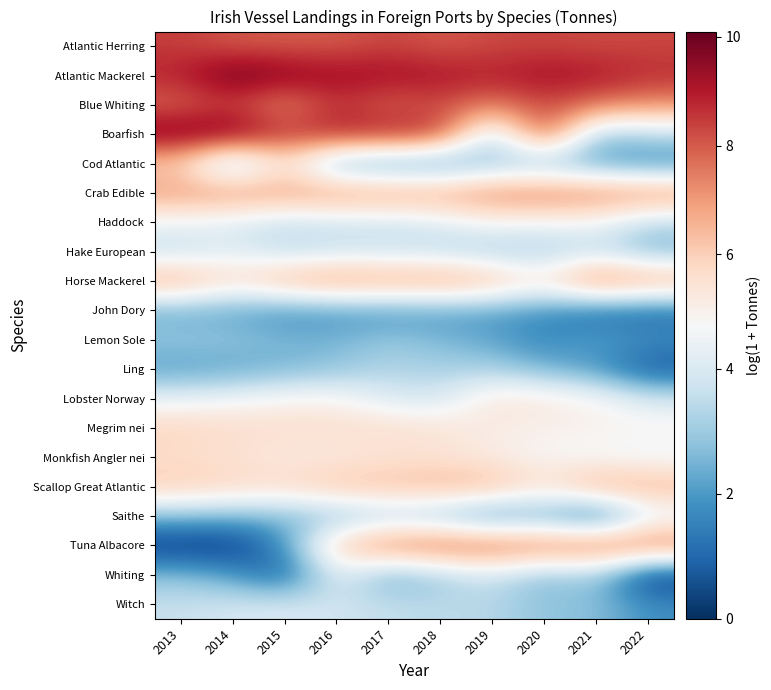

Reading right to left, transcribe all the data shown in this chart.

Atlantic Herring: 2022=8.3	2021=8.2	2020=8.3	2019=8.3	2018=8.0	2017=8.3	2016=8.0	2015=8.0	2014=8.0	2013=8.4
Atlantic Mackerel: 2022=8.7	2021=9.1	2020=9.3	2019=9.0	2018=9.2	2017=9.3	2016=9.4	2015=9.7	2014=10.1	2013=8.9
Blue Whiting: 2022=7.2	2021=7.7	2020=8.4	2019=7.5	2018=8.3	2017=7.8	2016=8.7	2015=7.1	2014=8.4	2013=7.7
Boarfish: 2022=3.5	2021=2.8	2020=8.6	2019=3.1	2018=8.7	2017=9.0	2016=9.0	2015=8.6	2014=9.9	2013=10.0
Cod Atlantic: 2022=1.6	2021=2.1	2020=2.6	2019=2.7	2018=1.8	2017=1.9	2016=2.2	2015=5.6	2014=2.4	2013=5.9
Crab Edible: 2022=7.4	2021=7.4	2020=7.6	2019=7.4	2018=7.0	2017=7.1	2016=7.2	2015=7.0	2014=7.2	2013=7.0
Haddock: 2022=3.4	2021=4.7	2020=4.6	2019=4.8	2018=4.1	2017=3.7	2016=3.8	2015=3.6	2014=4.1	2013=4.5
Hake European: 2022=2.6	2021=3.5	2020=3.0	2019=3.0	2018=3.4	2017=3.7	2016=3.7	2015=3.5	2014=4.2	2013=3.5
Horse Mackerel: 2022=7.1	2021=7.9	2020=5.4	2019=6.7	2018=7.2	2017=7.0	2016=7.3	2015=6.8	2014=5.7	2013=7.0
John Dory: 2022=1.1	2021=1.1	2020=1.8	2019=2.1	2018=2.1	2017=1.9	2016=1.9	2015=1.8	2014=2.2	2013=2.3
Lemon Sole: 2022=1.8	2021=2.2	2020=1.6	2019=2.2	2018=2.6	2017=2.9	2016=2.5	2015=2.6	2014=2.9	2013=2.9
Ling: 2022=0.7	2021=1.9	2020=2.5	2019=3.2	2018=3.1	2017=3.3	2016=2.8	2015=2.5	2014=2.2	2013=2.1
Lobster Norway: 2022=3.9	2021=4.9	2020=5.3	2019=5.4	2018=3.9	2017=4.0	2016=4.9	2015=4.9	2014=4.6	2013=4.3
Megrim nei: 2022=5.0	2021=4.9	2020=5.0	2019=5.1	2018=5.5	2017=5.7	2016=5.6	2015=5.6	2014=5.7	2013=5.9
Monkfish Angler nei: 2022=4.4	2021=4.6	2020=4.7	2019=5.1	2018=5.4	2017=5.4	2016=5.2	2015=5.2	2014=5.4	2013=5.6
Scallop Great Atlantic: 2022=6.7	2021=7.0	2020=5.5	2019=6.7	2018=6.6	2017=6.4	2016=6.4	2015=5.7	2014=5.9	2013=6.2
Saithe: 2022=4.0	2021=0.7	2020=2.3	2019=1.6	2018=2.8	2017=3.1	2016=2.6	2015=2.6	2014=2.6	2013=2.7
Tuna Albacore: 2022=7.9	2021=8.0	2020=7.7	2019=8.0	2018=8.0	2017=7.7	2016=6.3	2015=1.8	2014=0.0	2013=0.0
Whiting: 2022=0.0	2021=3.1	2020=2.6	2019=3.8	2018=3.0	2017=2.2	2016=4.3	2015=0.7	2014=2.1	2013=2.7
Witch: 2022=1.8	2021=2.8	2020=2.8	2019=3.4	2018=3.4	2017=3.6	2016=3.7	2015=4.0	2014=3.9	2013=3.7